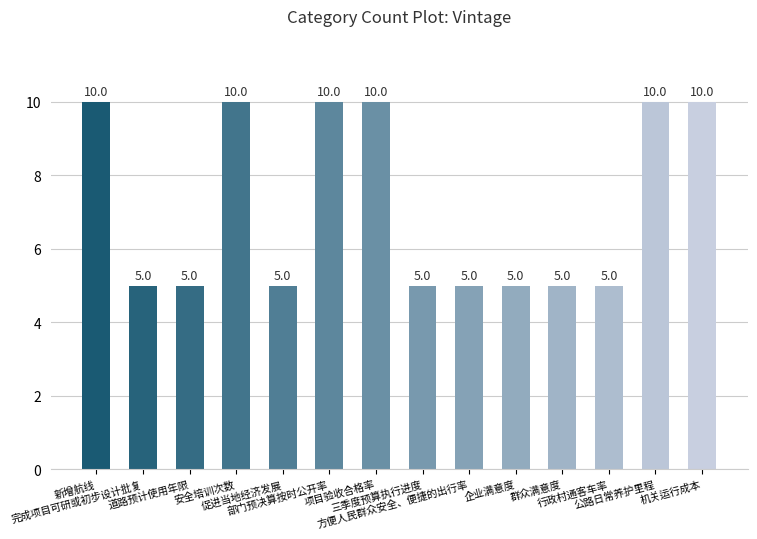

What is the sum of all values?

100